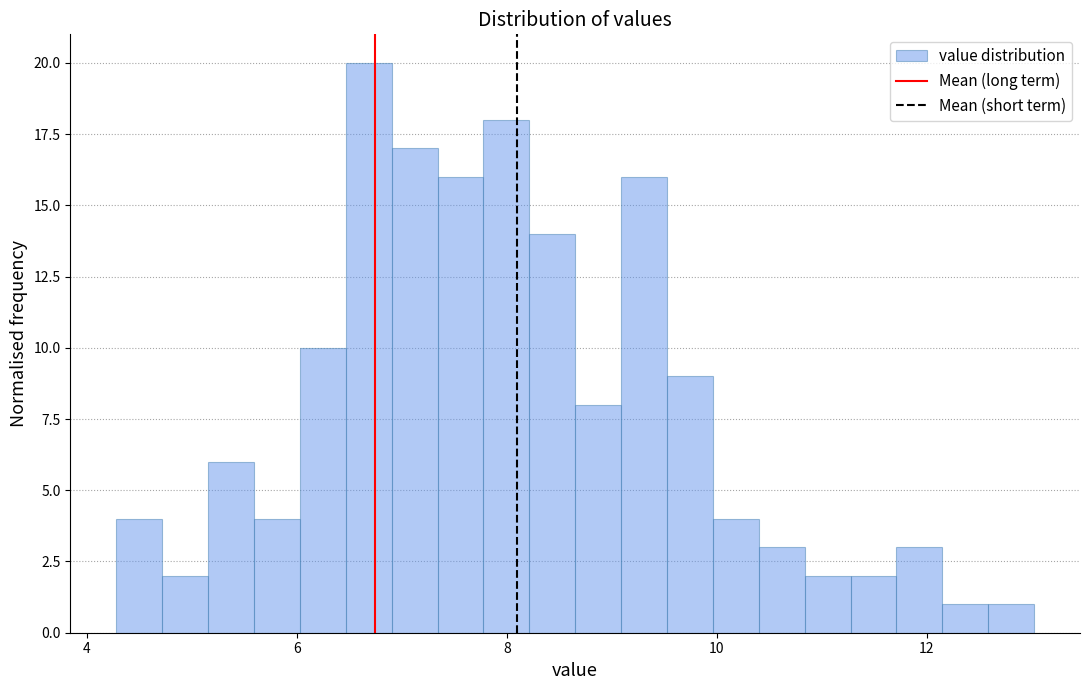

Around what value on the x-axis is the tallest bar? Give the approximate position of its centre, as read against the axis.

6.6